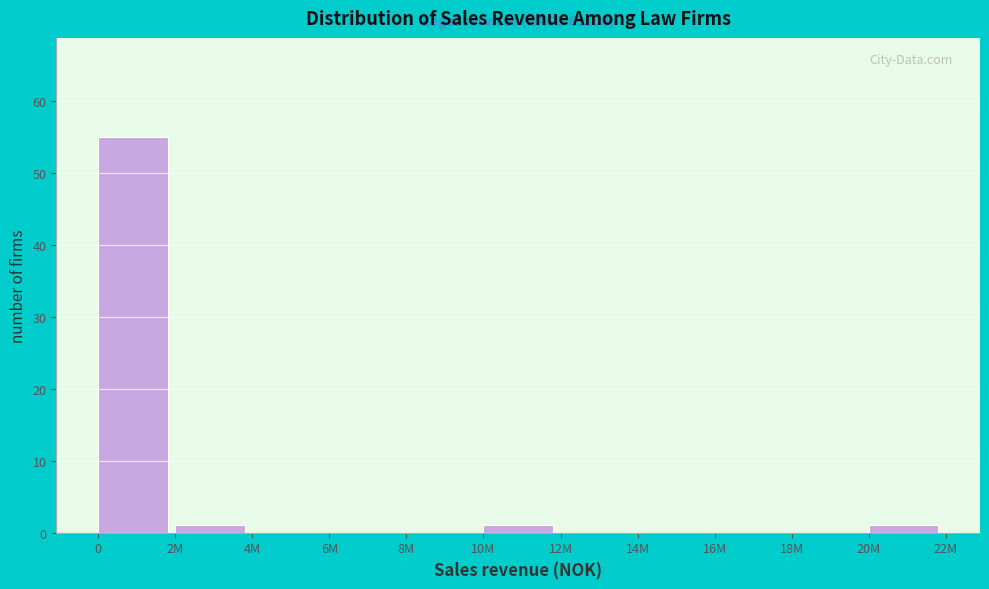

Reading left to right, extract all data points from this chart.

0=55	2M=1	4M=0	6M=0	8M=0	10M=1	12M=0	14M=0	16M=0	18M=0	20M=1